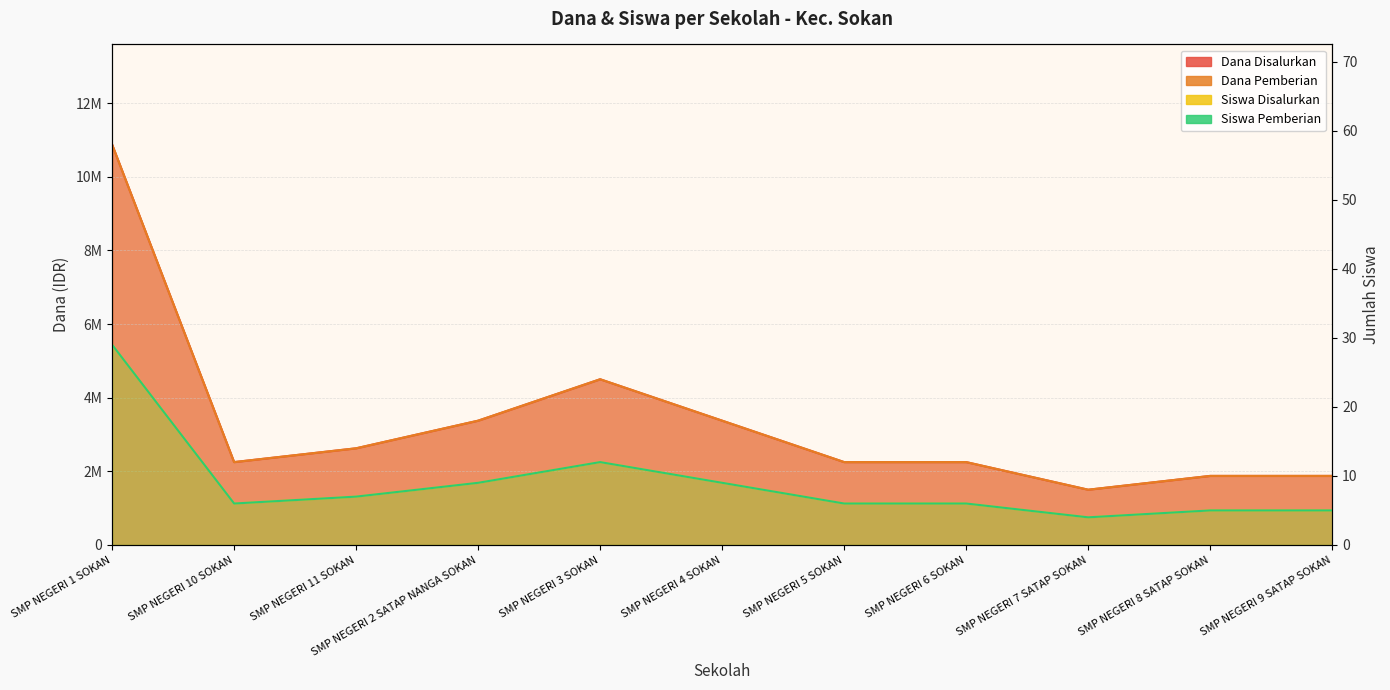

What is the total value across all series at SMP NEGERI 4 SOKAN?

6750018